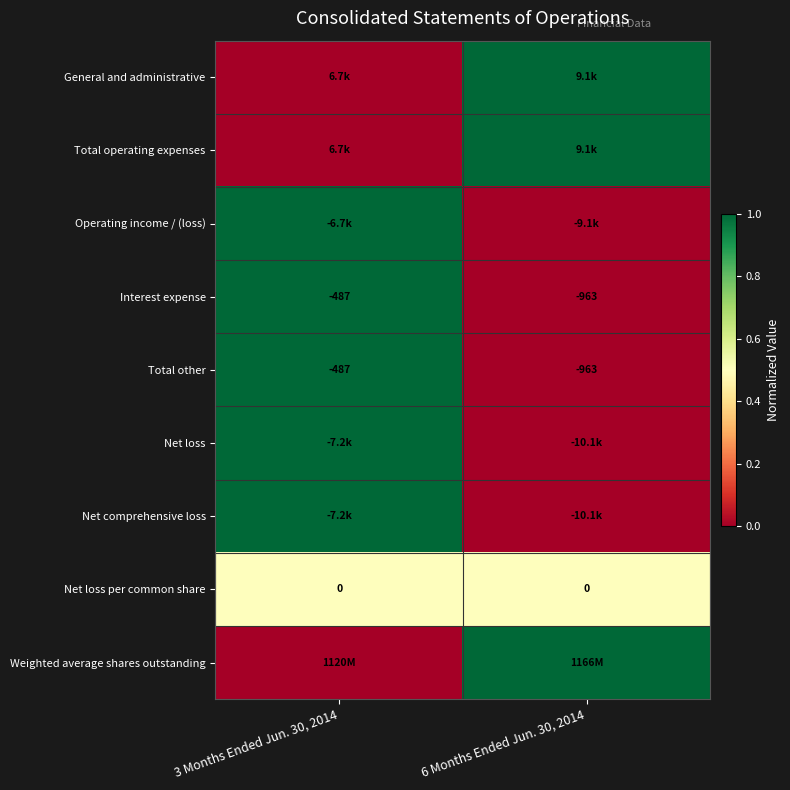

The value of Interest expense at 6 Months Ended Jun. 30, 2014 is -338. True or false?

False